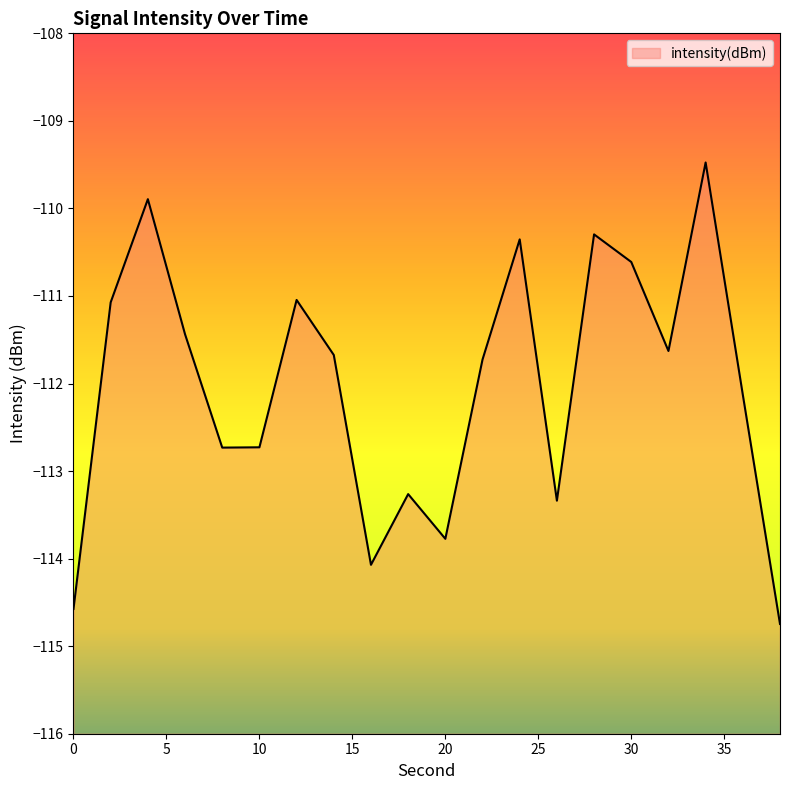

True or false: the data shows -111.7 at 14.

True